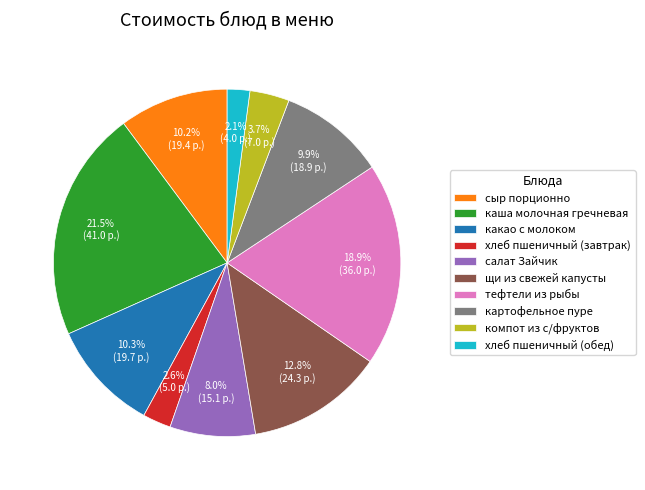

Does any single category account for the majority?

No